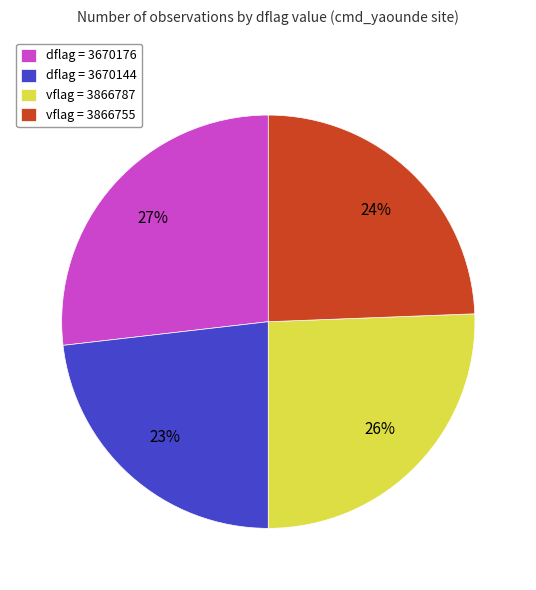

Is it true that dflag = 3670176 is 27% of the pie?

True